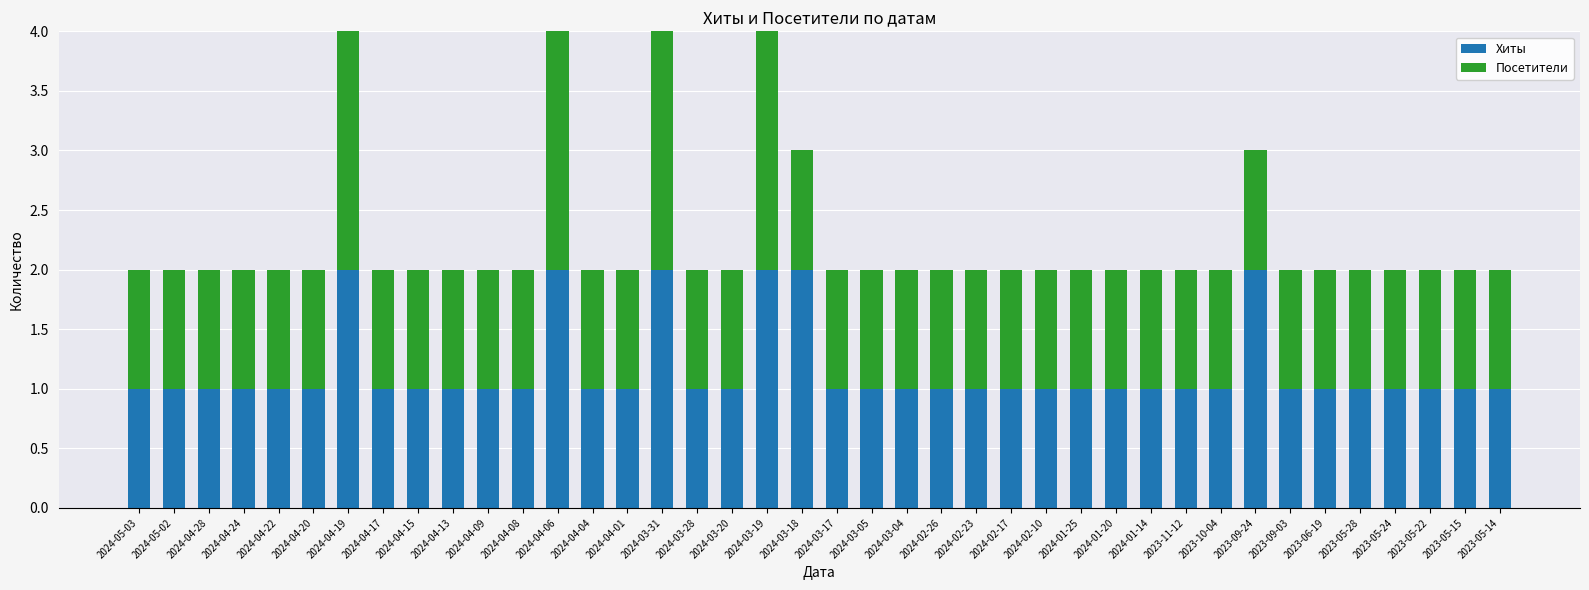

Is it true that Хиты equals 0 at 2024-04-28?

False